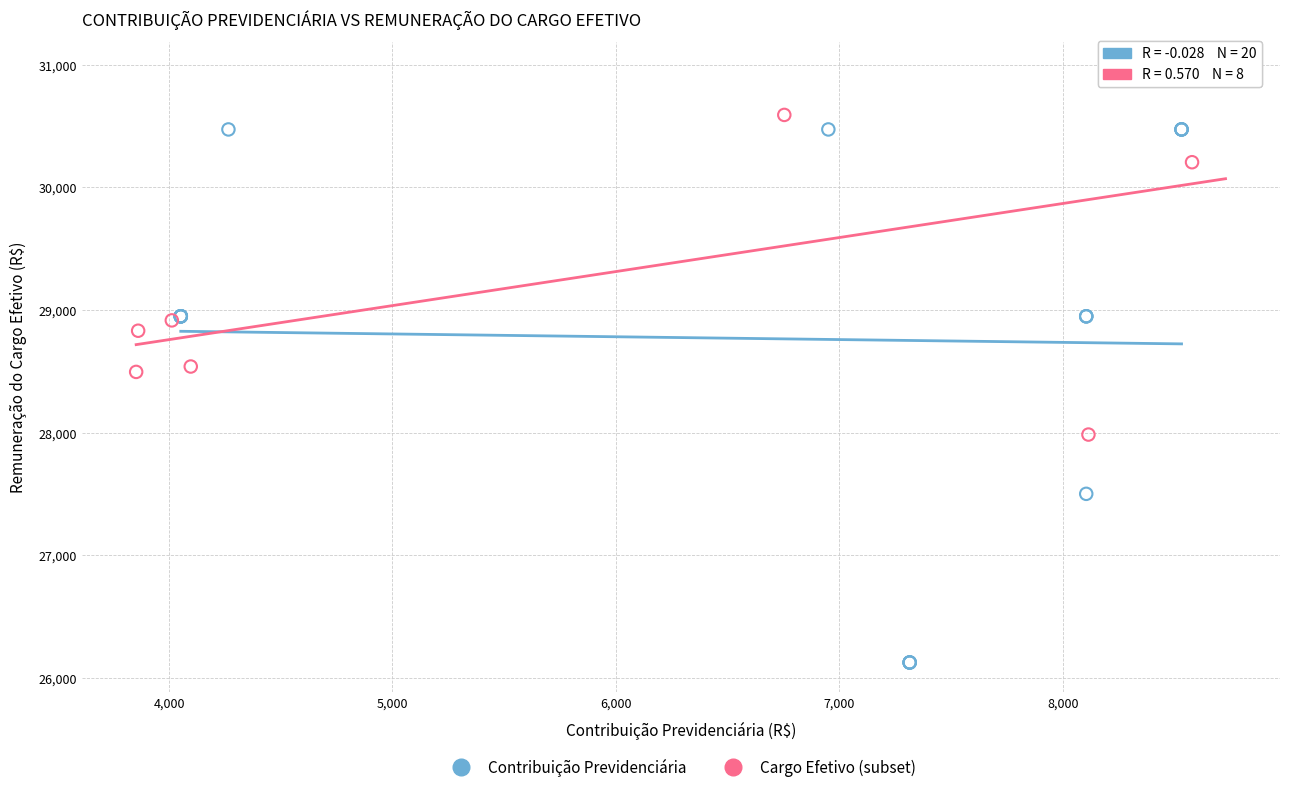

Which series reaches the minimum Y coordinate?

Contribuição Previdenciária